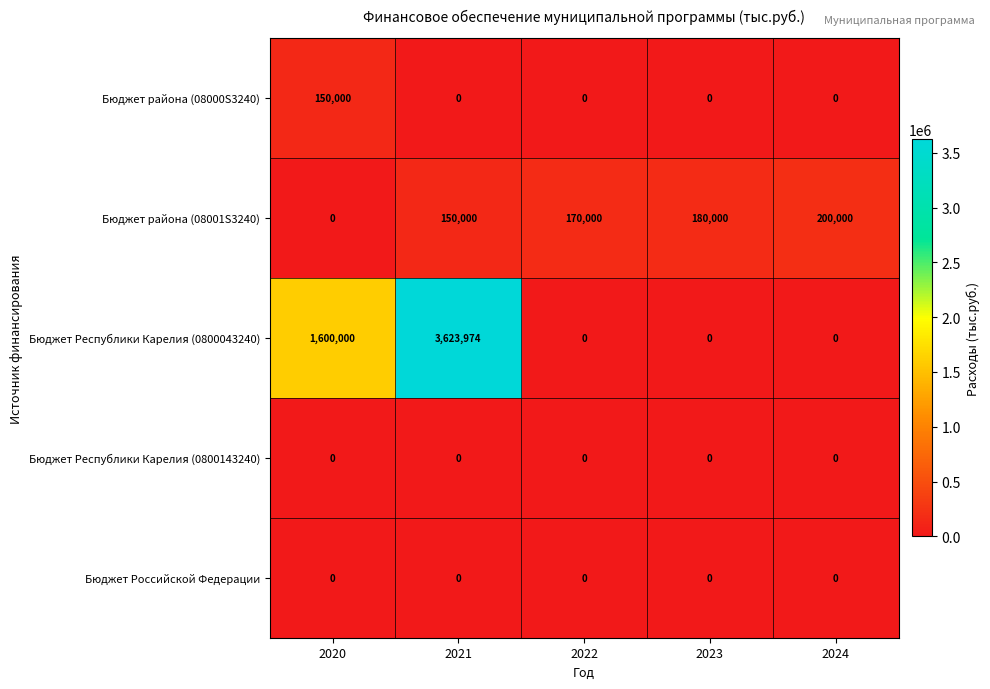

Reading left to right, extract all data points from this chart.

Бюджет района (08000S3240): 150000	0	0	0	0
Бюджет района (08001S3240): 0	150000	170000	180000	200000
Бюджет Республики Карелия (0800043240): 1600000	3623974	0	0	0
Бюджет Республики Карелия (0800143240): 0	0	0	0	0
Бюджет Российской Федерации: 0	0	0	0	0